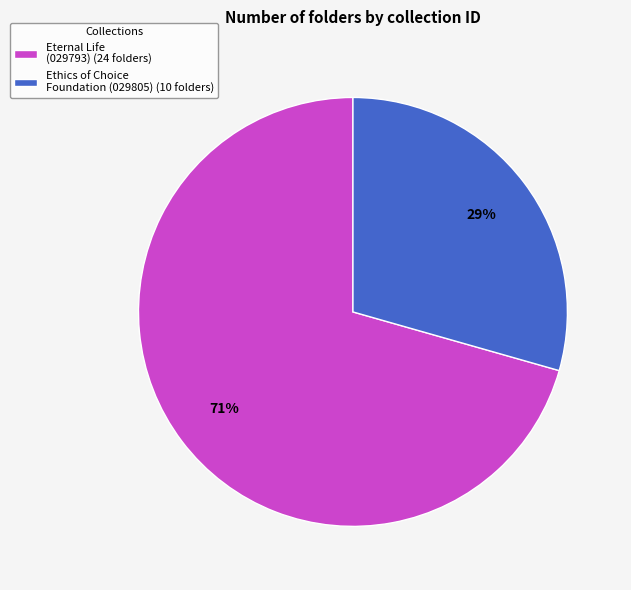

To the nearest percent, what is the combined percentage of Eternal Life (029793) (24 folders) and Ethics of Choice Foundation (029805) (10 folders)?

100%